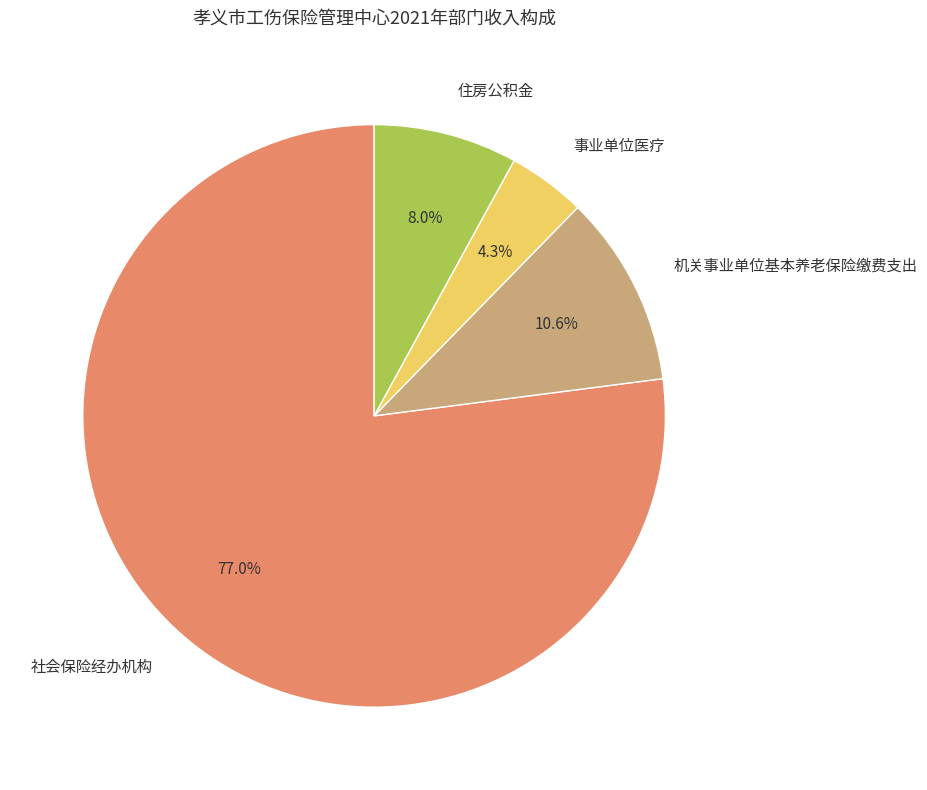

To the nearest percent, what portion does 社会保险经办机构 represent?

77%